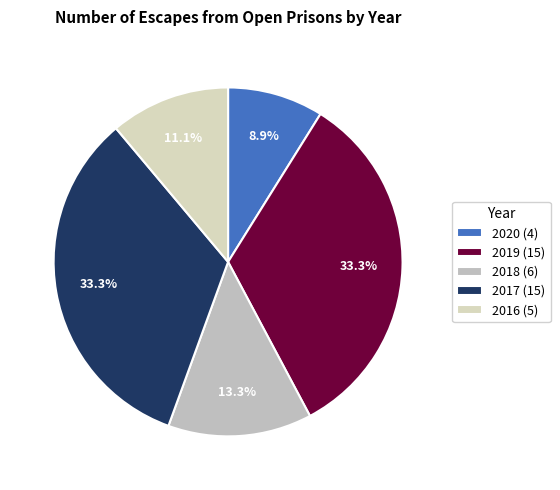

To the nearest percent, what is the difference between the largest and smallest slice percentages?

24%